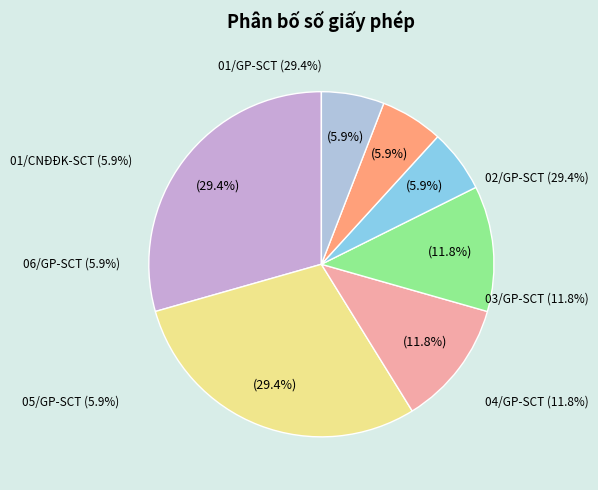

Is there any slice that represents more than half of the pie?

No